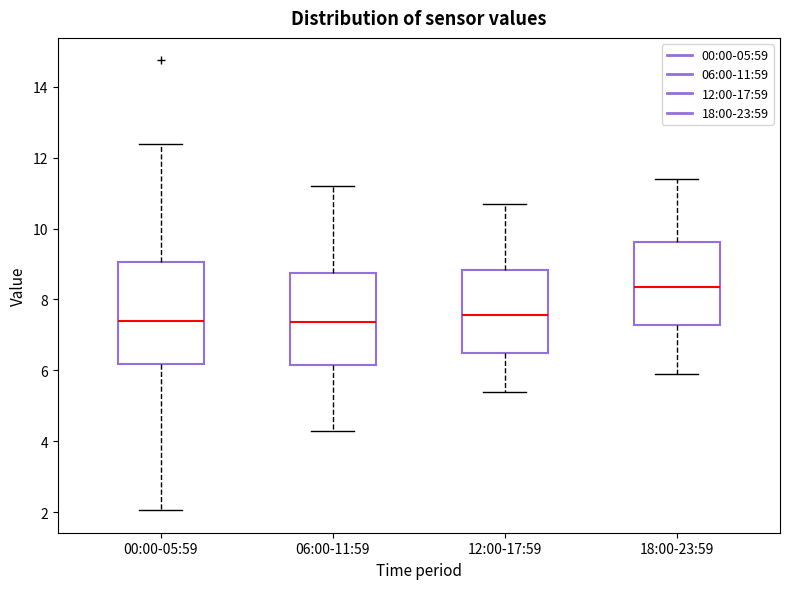

Which box is the tallest, from its lower edge to its upper edge?

00:00-05:59